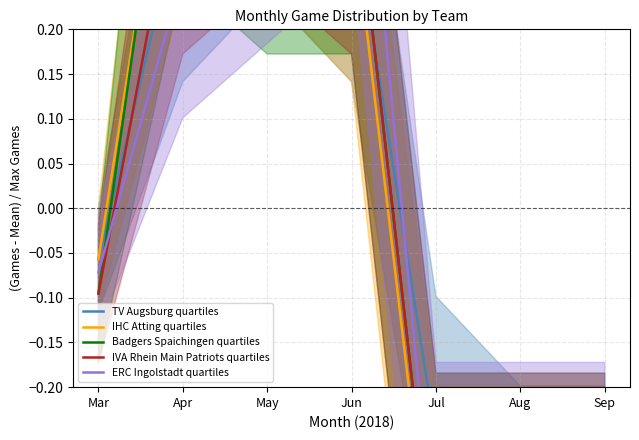

How many lines are shown in the chart?

5